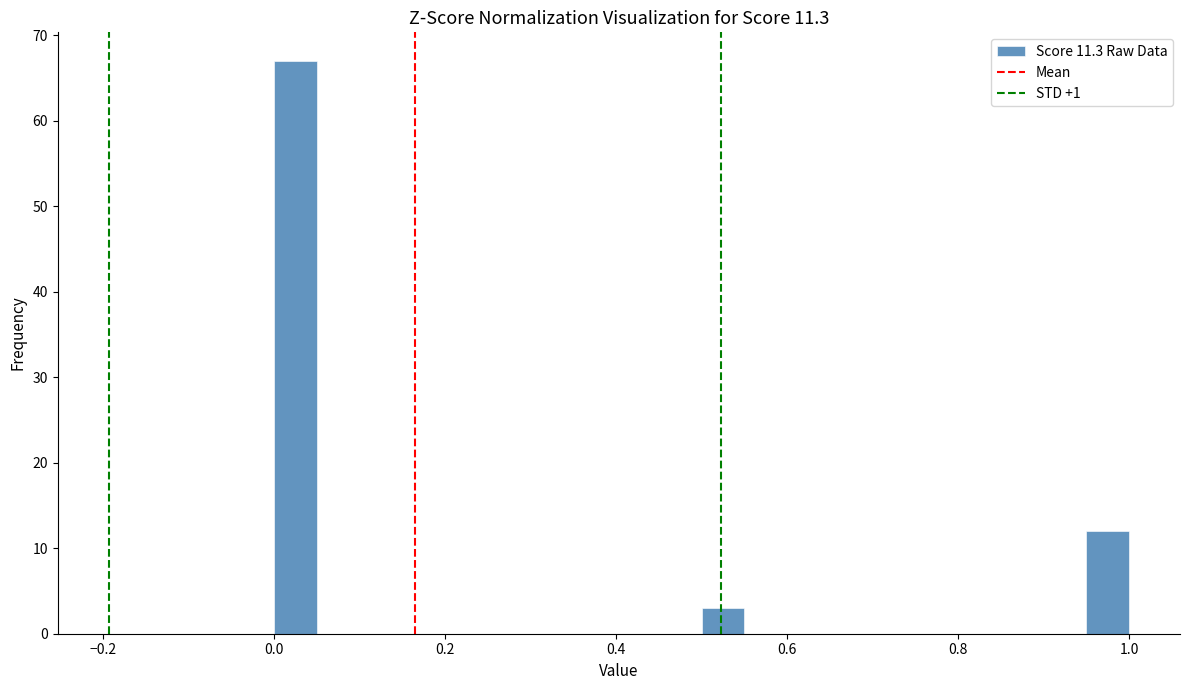

Around what value on the x-axis is the tallest bar? Give the approximate position of its centre, as read against the axis.

0.02